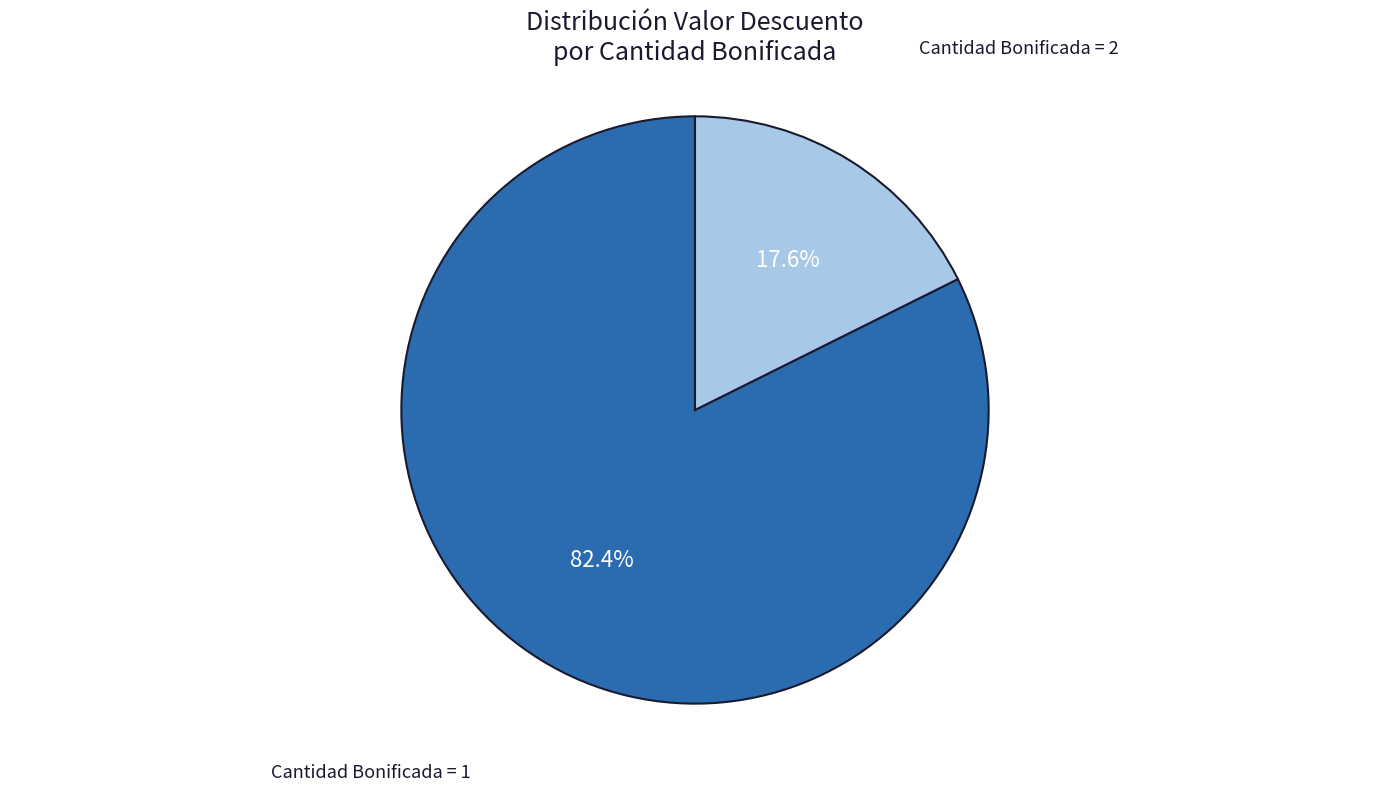

How many segments does this pie chart have?

2